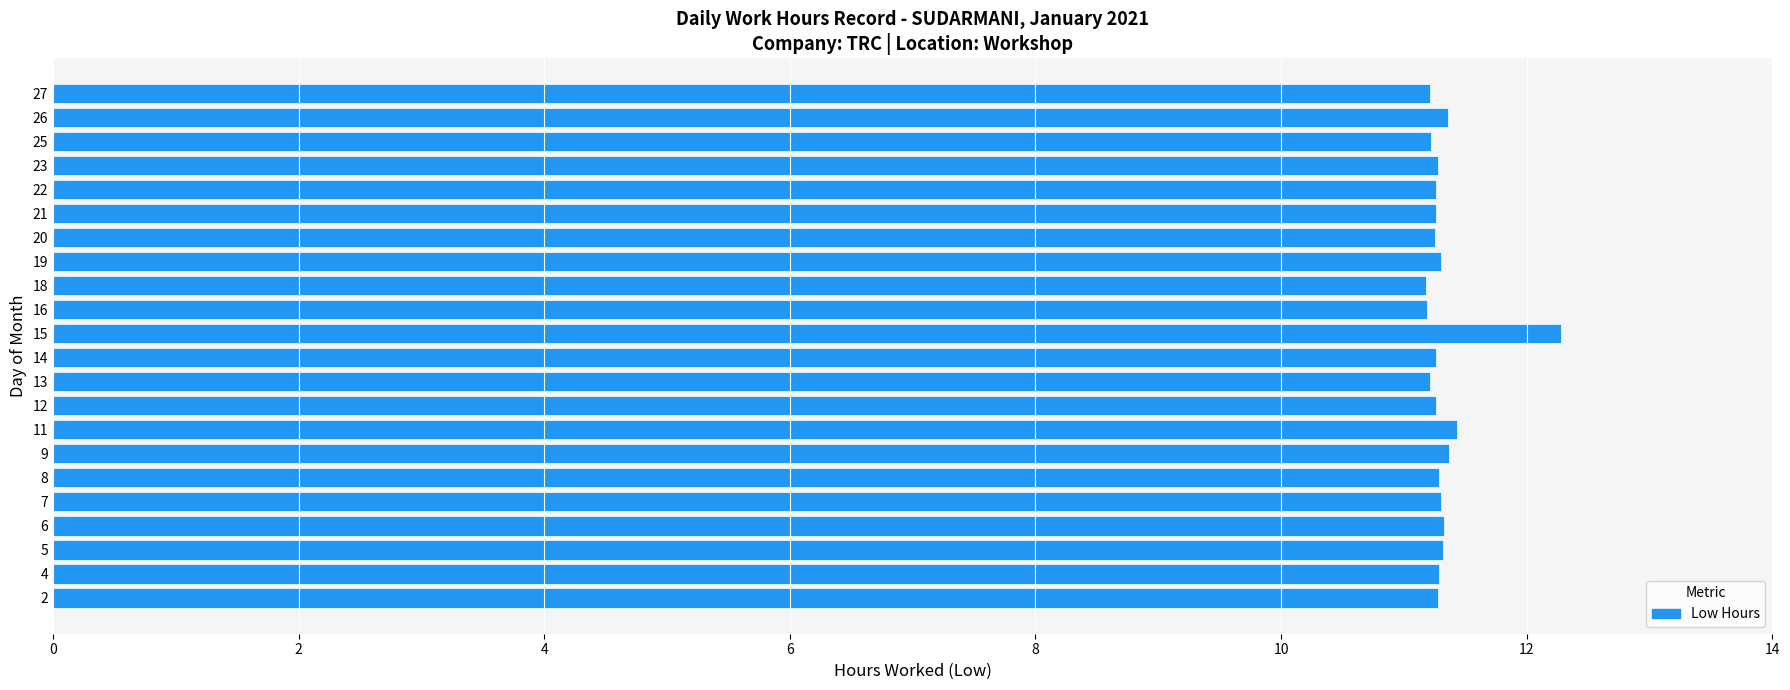

Count the number of data series in this chart.

1